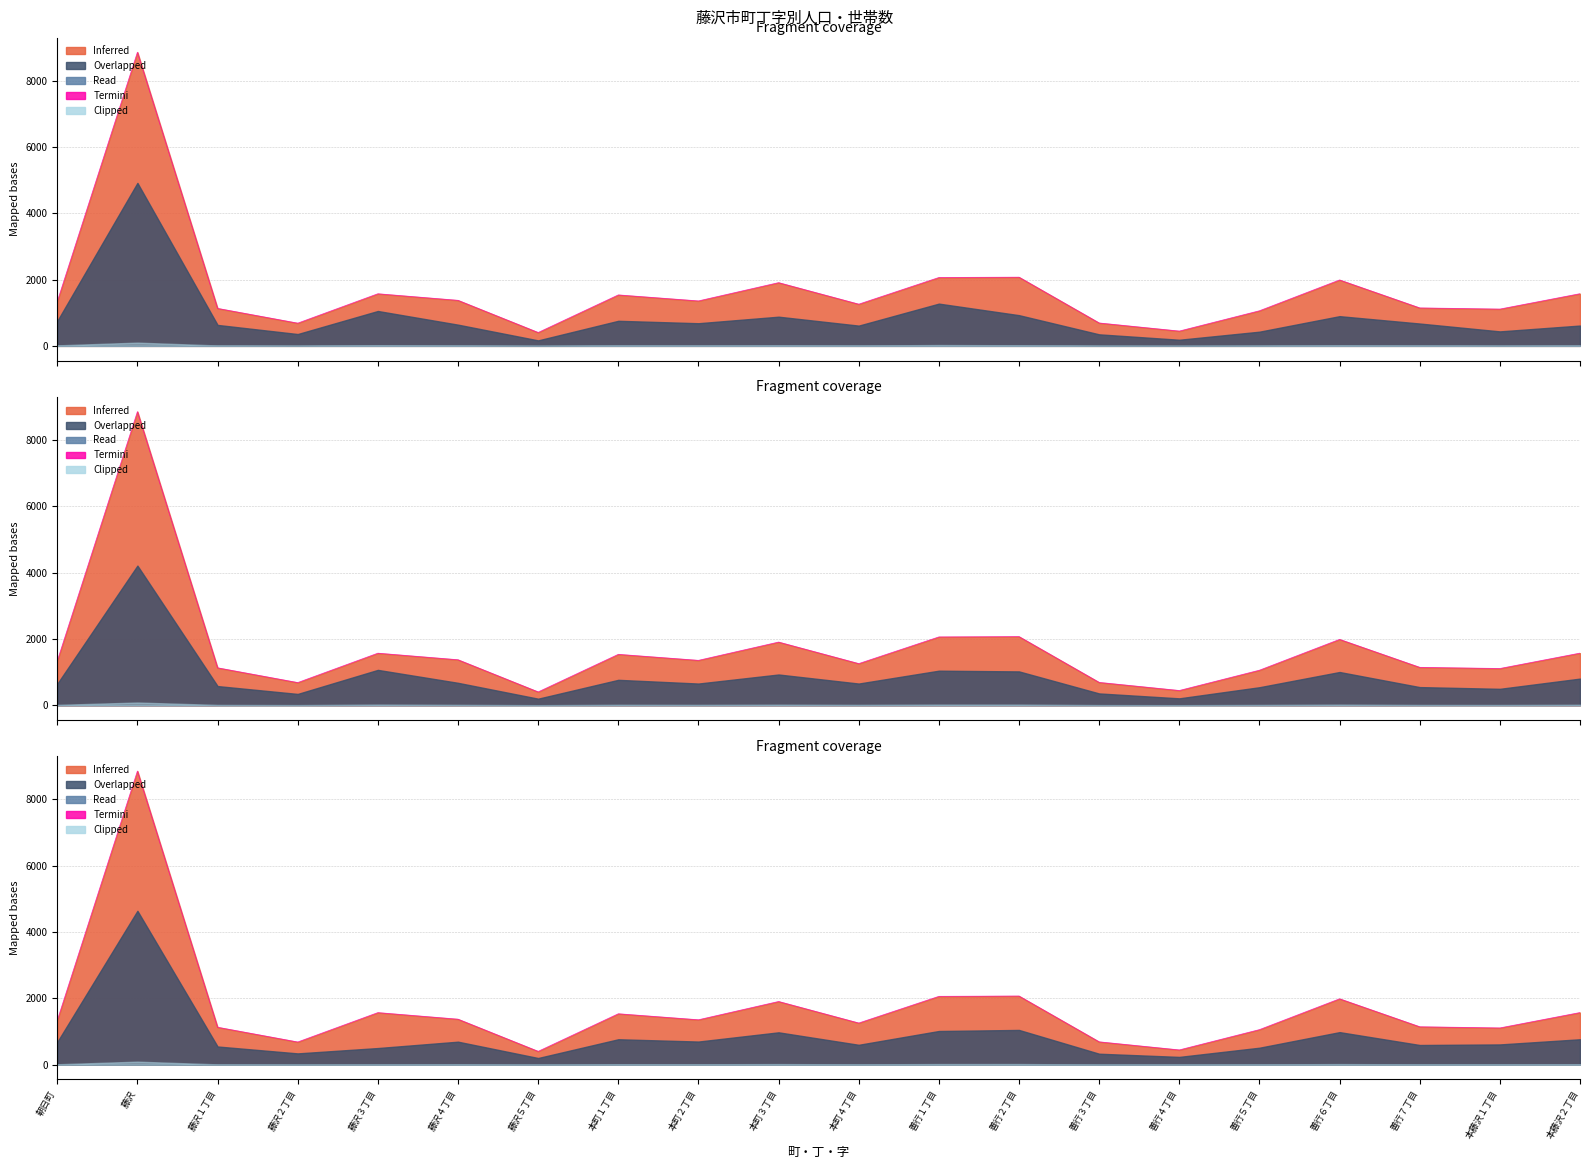

Rank the categories by value from lowest to highest.

藤沢５丁目, 善行４丁目, 藤沢２丁目, 善行３丁目, 善行５丁目, 本藤沢１丁目, 藤沢１丁目, 善行７丁目, 本町４丁目, 朝日町, 本町２丁目, 藤沢４丁目, 本町１丁目, 藤沢３丁目, 本藤沢２丁目, 本町３丁目, 善行６丁目, 善行１丁目, 善行２丁目, 藤沢